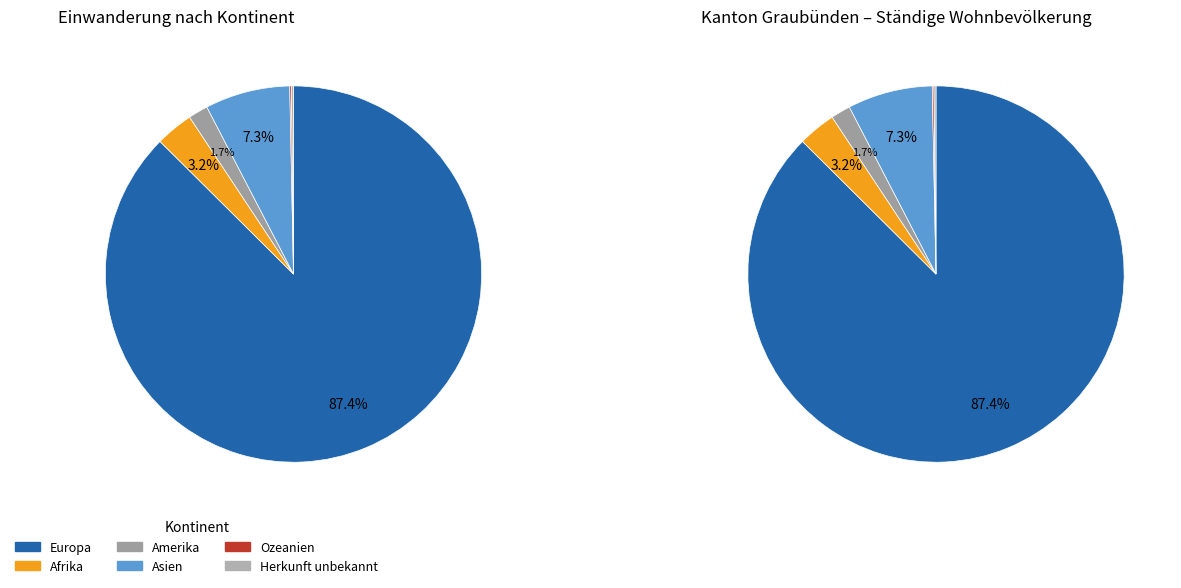

What is the majority slice?

Europa